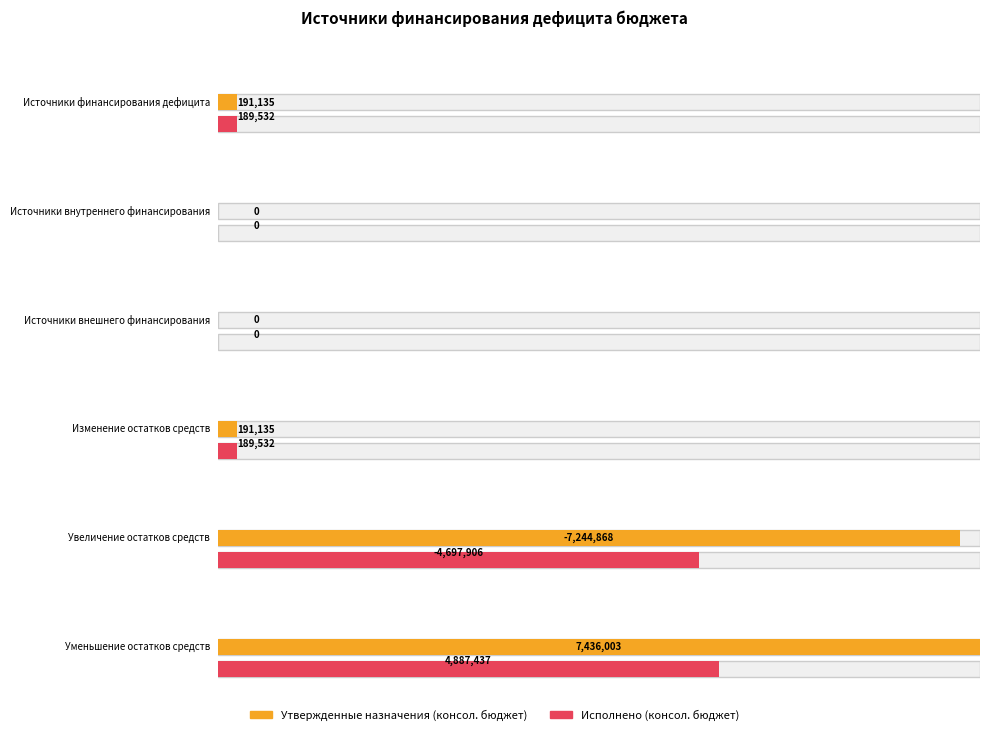

What is the label of the 1st bar from the right?

Уменьшение остатков средств